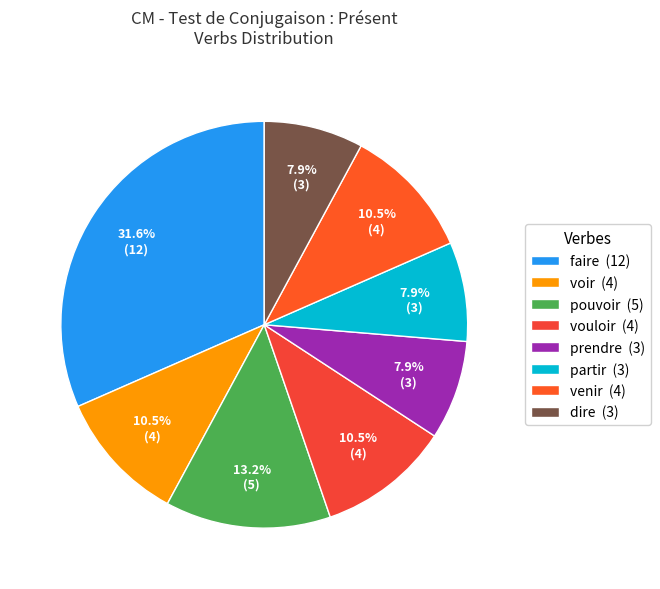

What is the ratio of the value at prendre to the value at partir?

1.0